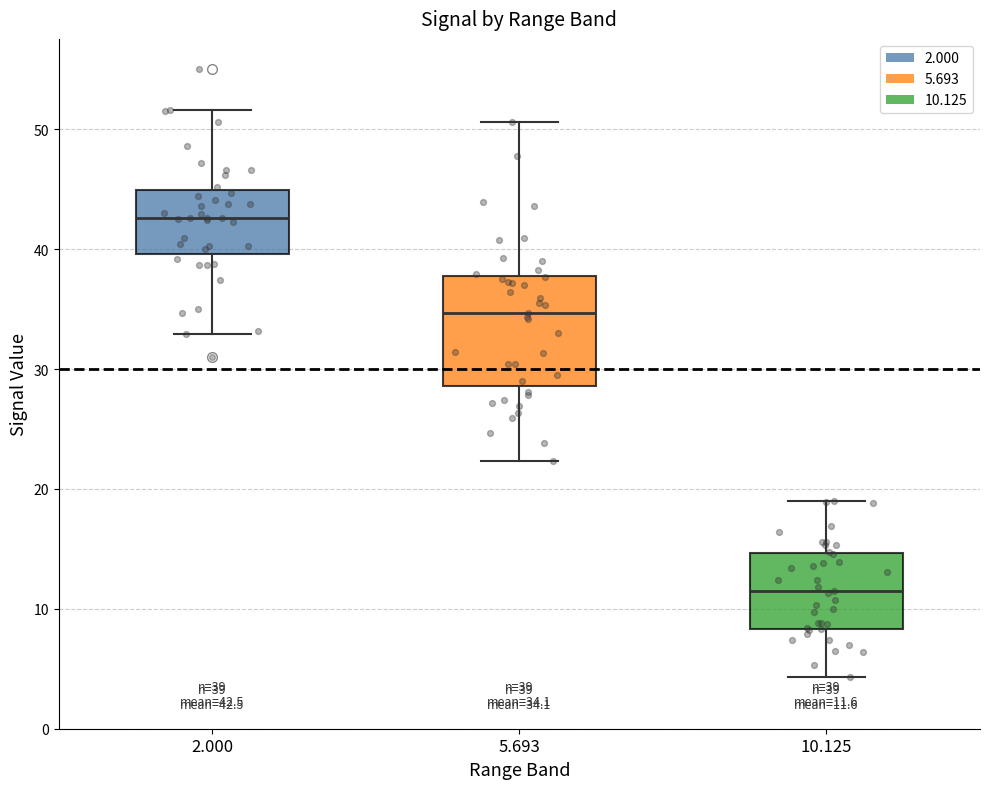

Which box is the tallest, from its lower edge to its upper edge?

5.693